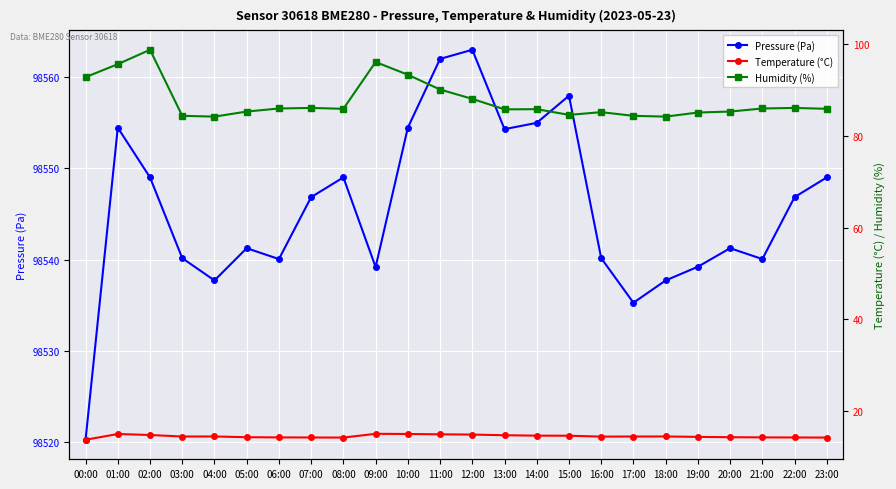

What is the sum of all Pressure (Pa) values?

2365094.0